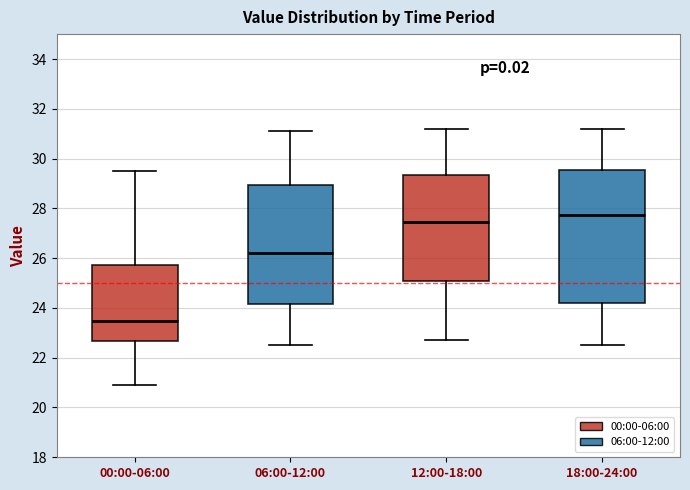

Which box's median line is the lowest?

00:00-06:00